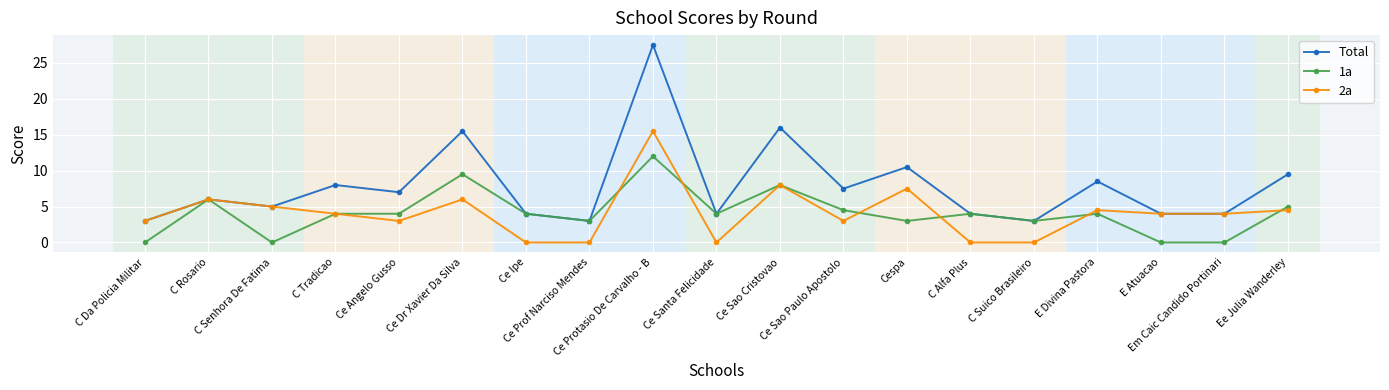

What is the difference between the maximum and minimum values in the 2a series?

15.5